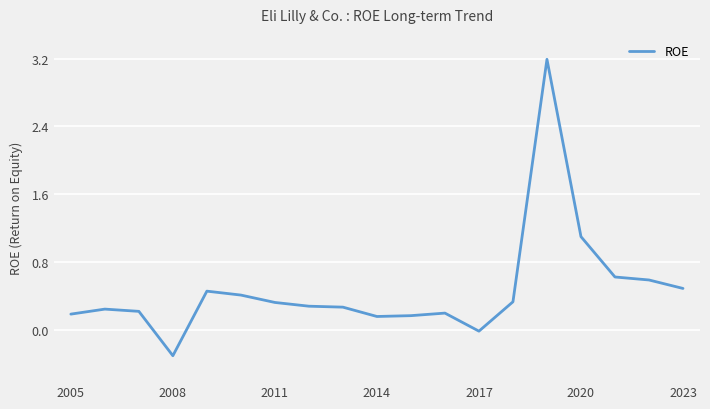

Does the chart have visible grid lines?

Yes